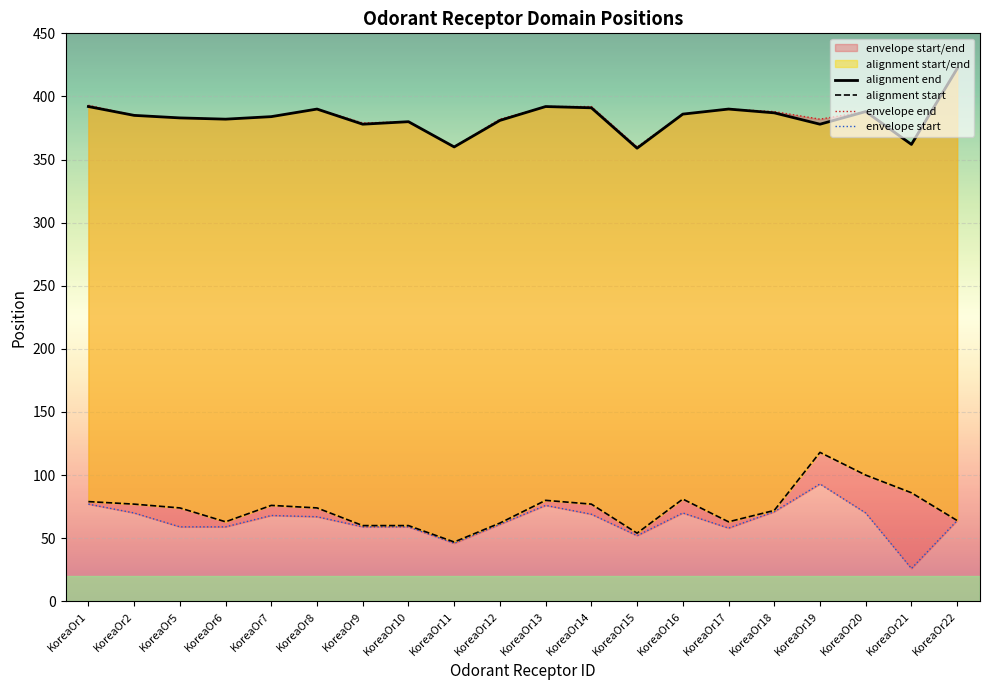

Which series has the widest spread of values?

alignment start